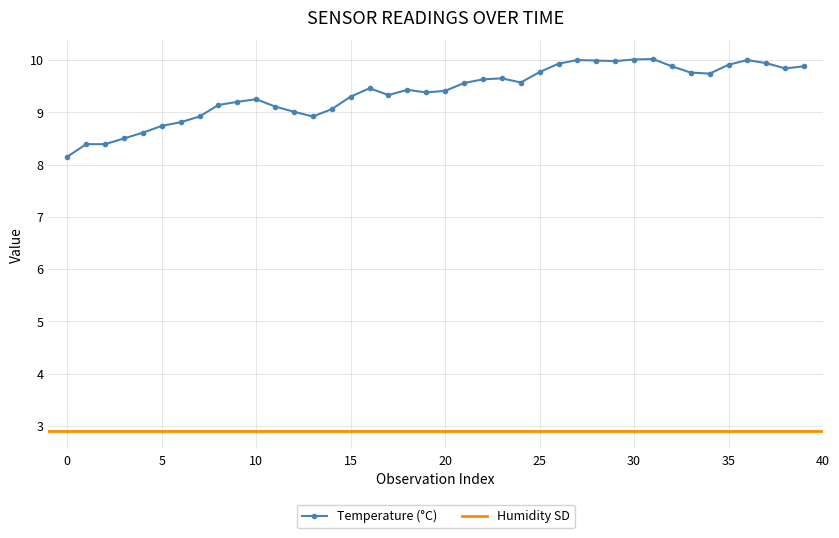

True or false: Temperature (°C) has a value of 6.5 at 20.

False